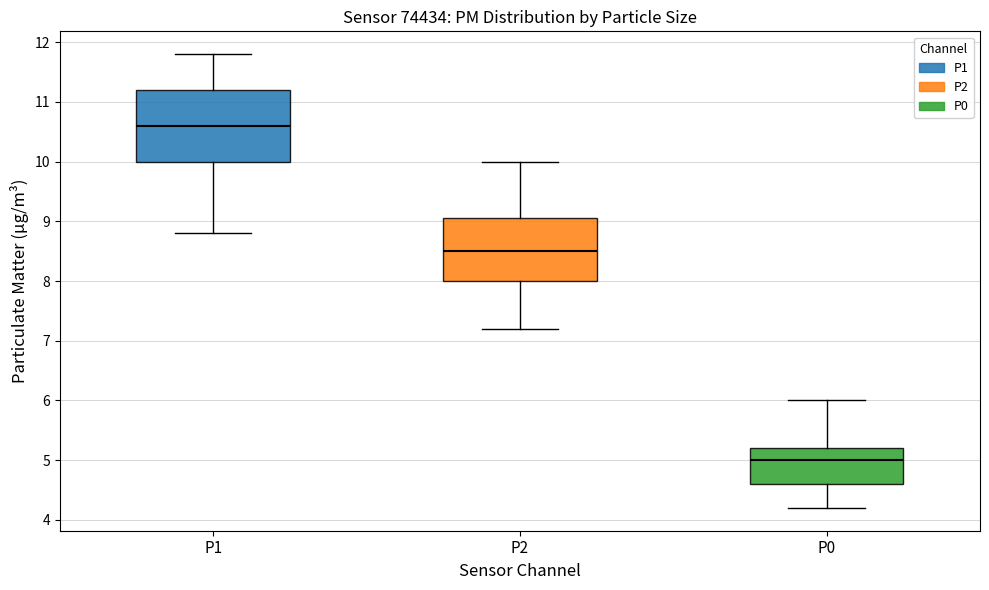

Which box has the highest median line?

P1